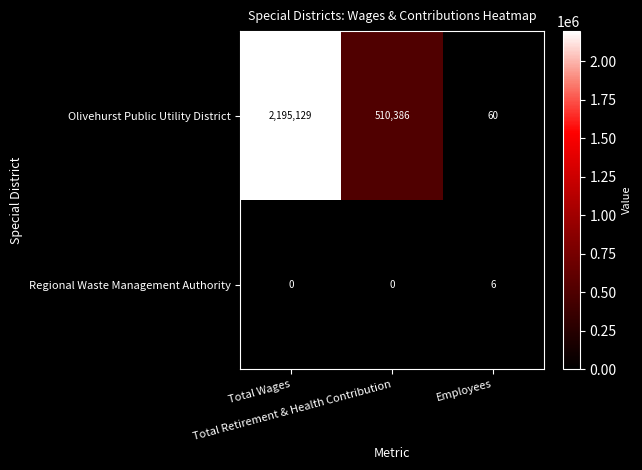

How many Olivehurst Public Utility District values are between 60 and 2195129?

3